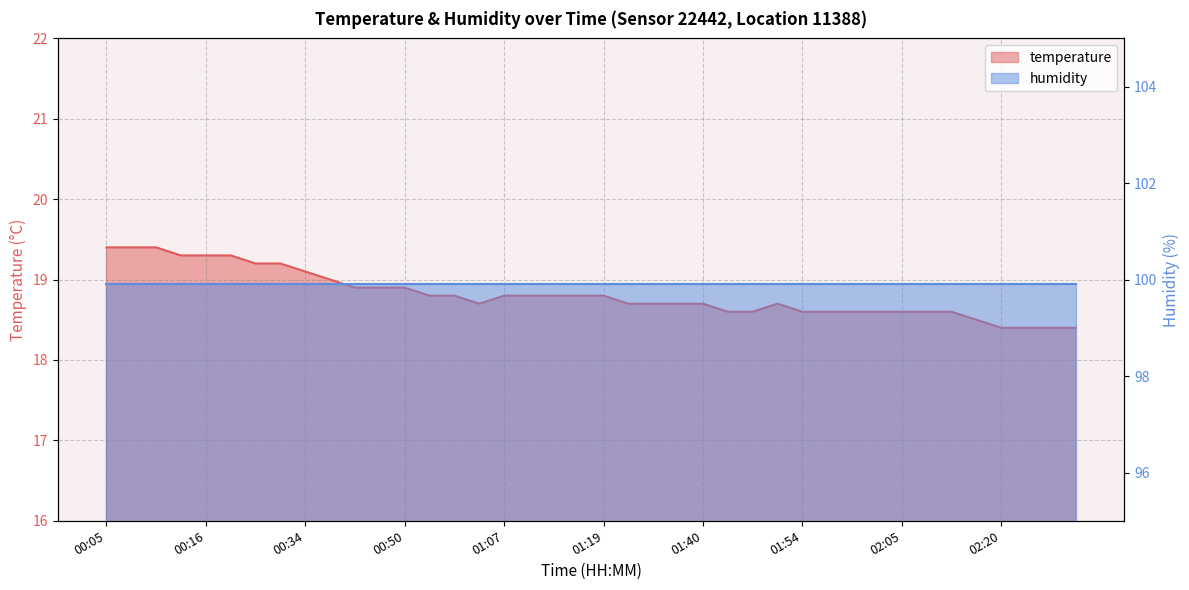

What is the label of the 21st point from the right?

01:16